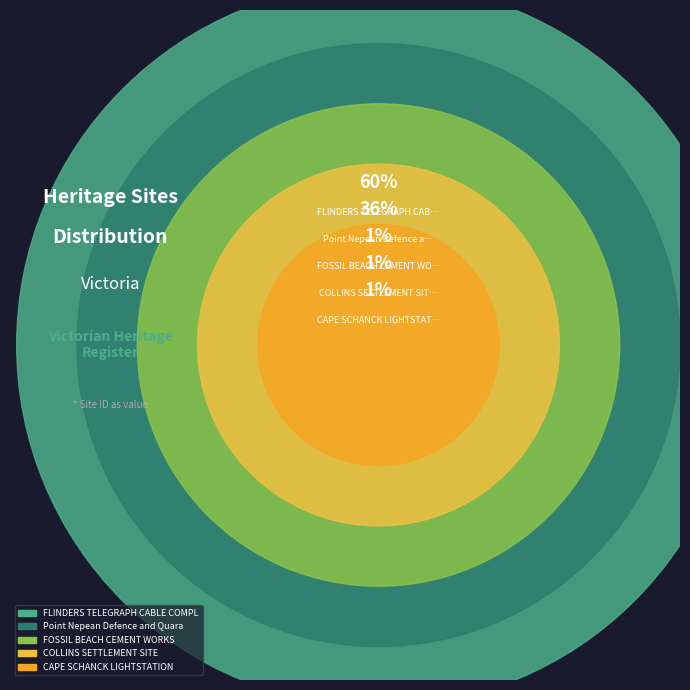

What is the change in value from FLINDERS TELEGRAPH CABLE COMPLEX to Point Nepean Defence and Quarantine?

-82941